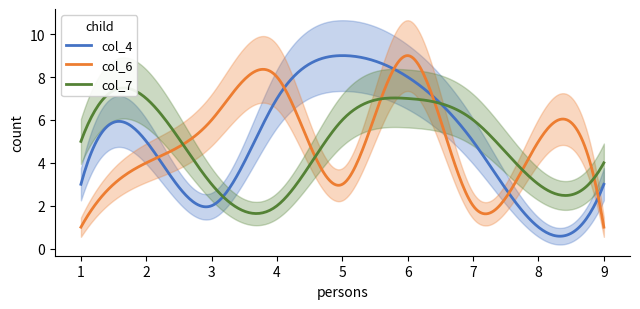

Is it true that col_6 equals 1 at 9?

True